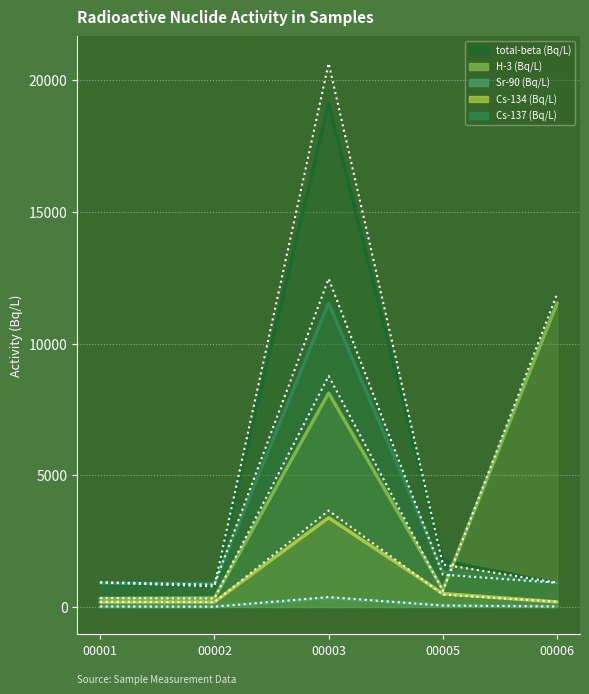

What is the difference between the total-beta (Bq/L) values at 00005 and 00006?

854.8